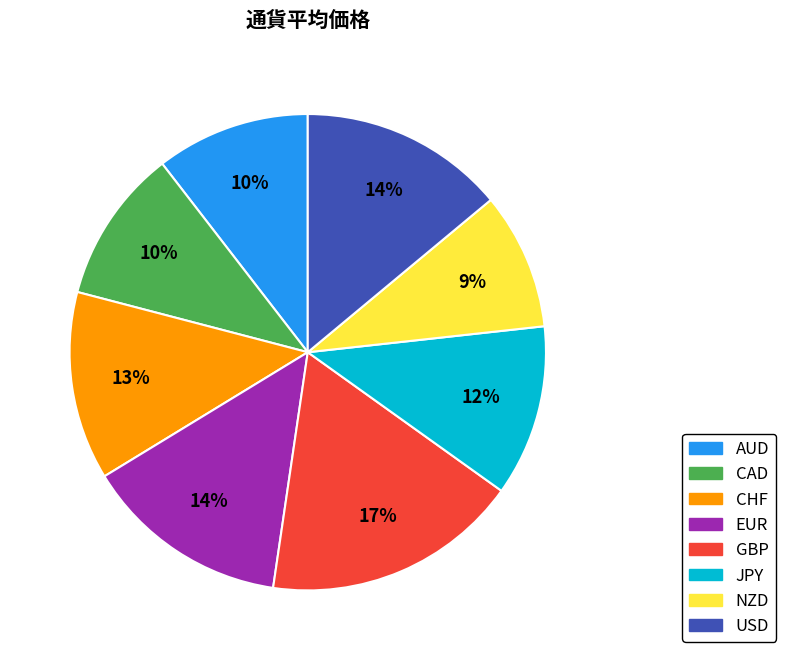

Do CAD and CHF together represent more than half of the pie?

No